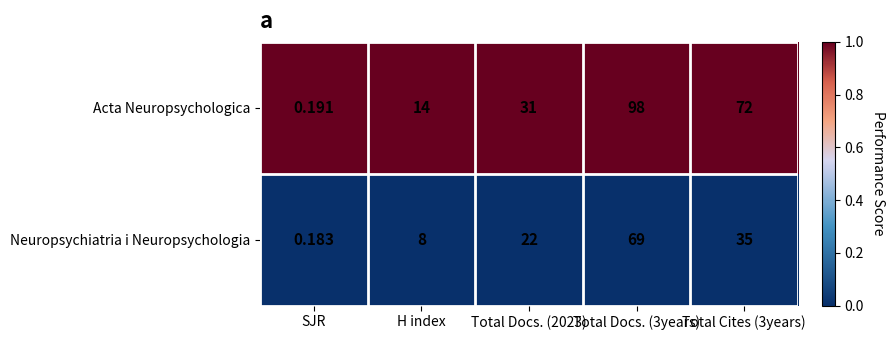

List the series in order of their peak value, lowest first.

Neuropsychiatria i Neuropsychologia, Acta Neuropsychologica